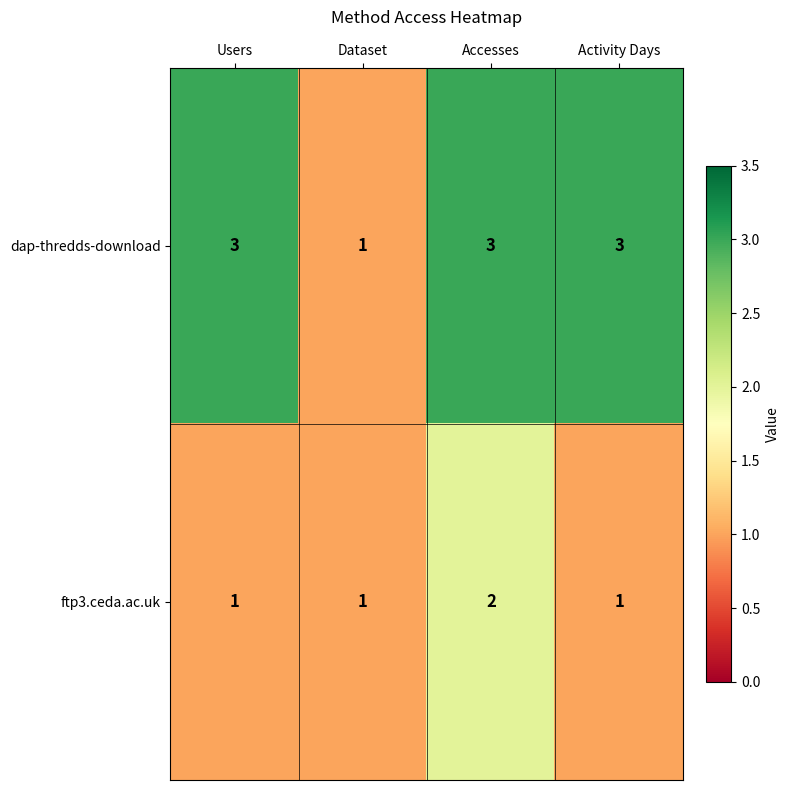

How many ftp3.ceda.ac.uk values are between 1 and 2?

4